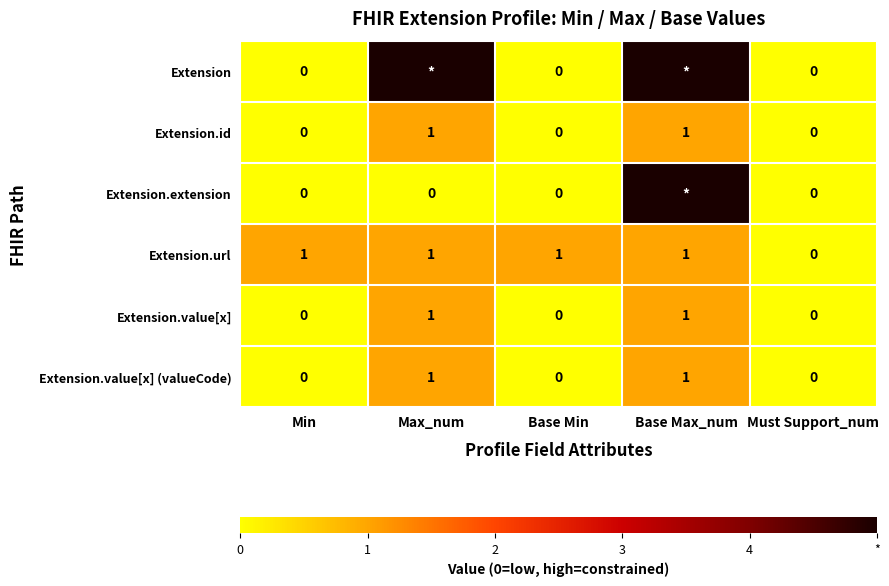

Which category has the highest value across all series?

Max_num